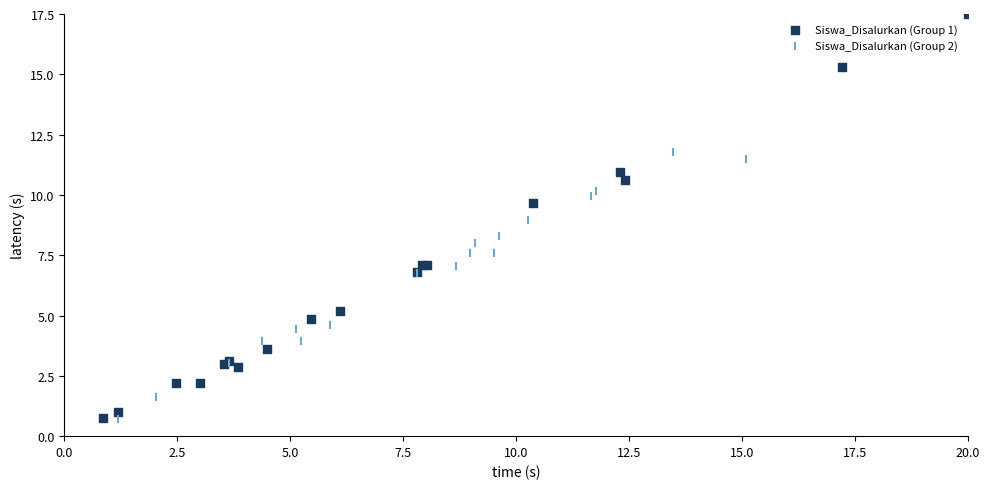

Which series has the widest spread of Y values?

Siswa_Disalurkan (Group 1)